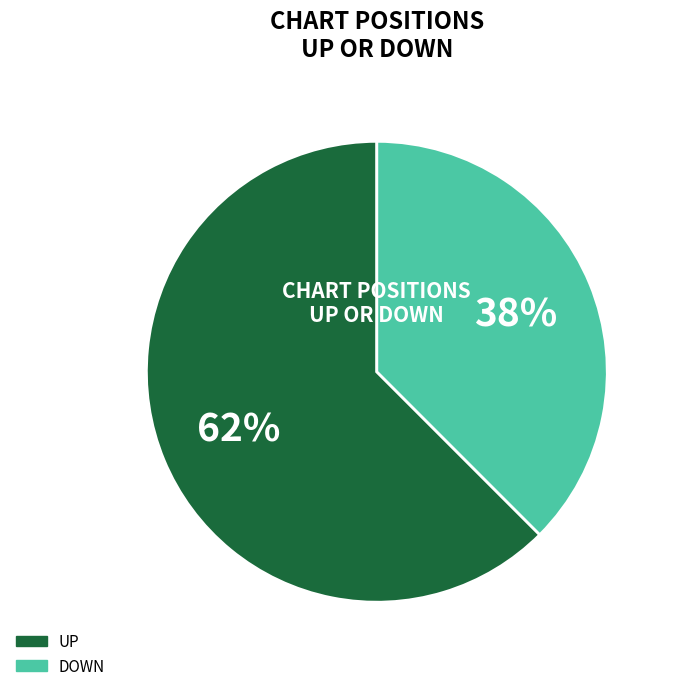

Rank the categories by value from lowest to highest.

DOWN, UP